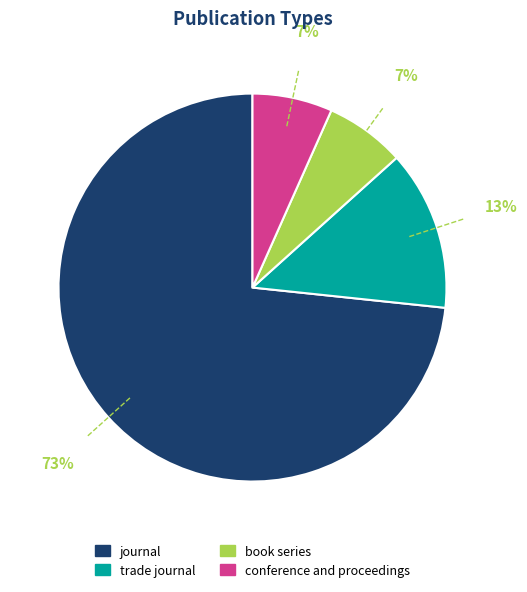

To the nearest percent, what portion does journal represent?

73%